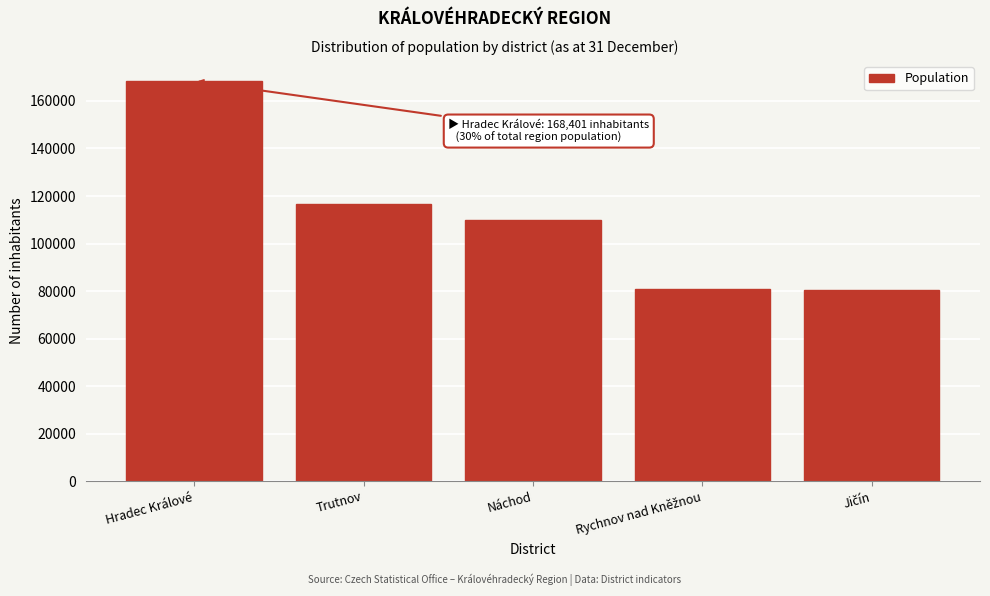

At which label is the value closest to 124407?

Trutnov